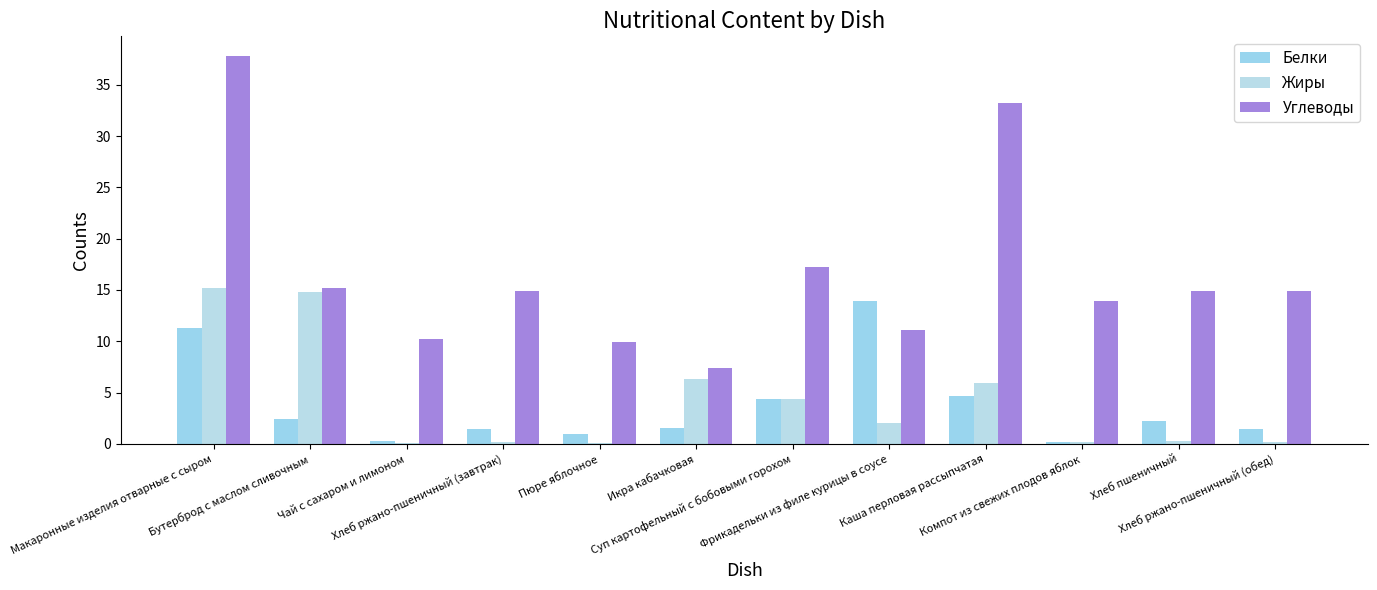

Are the bars grouped side by side (vs. stacked)?

Yes